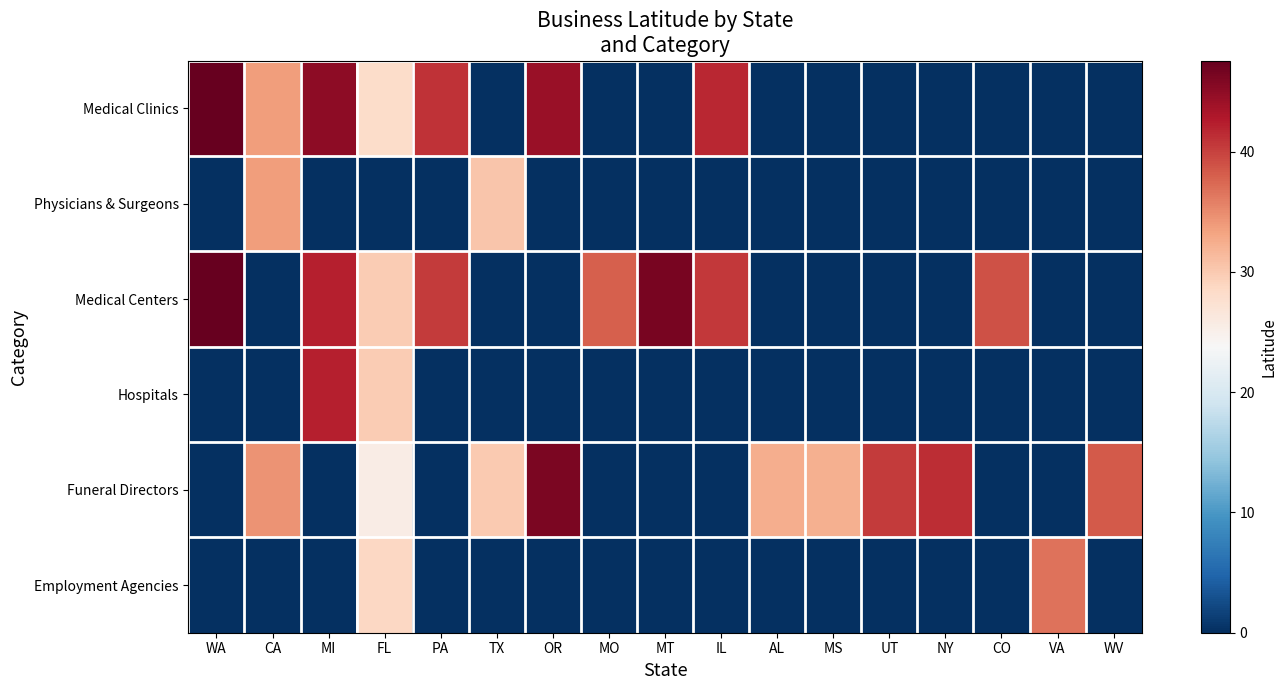

At which category is the sum across all series the highest?

FL